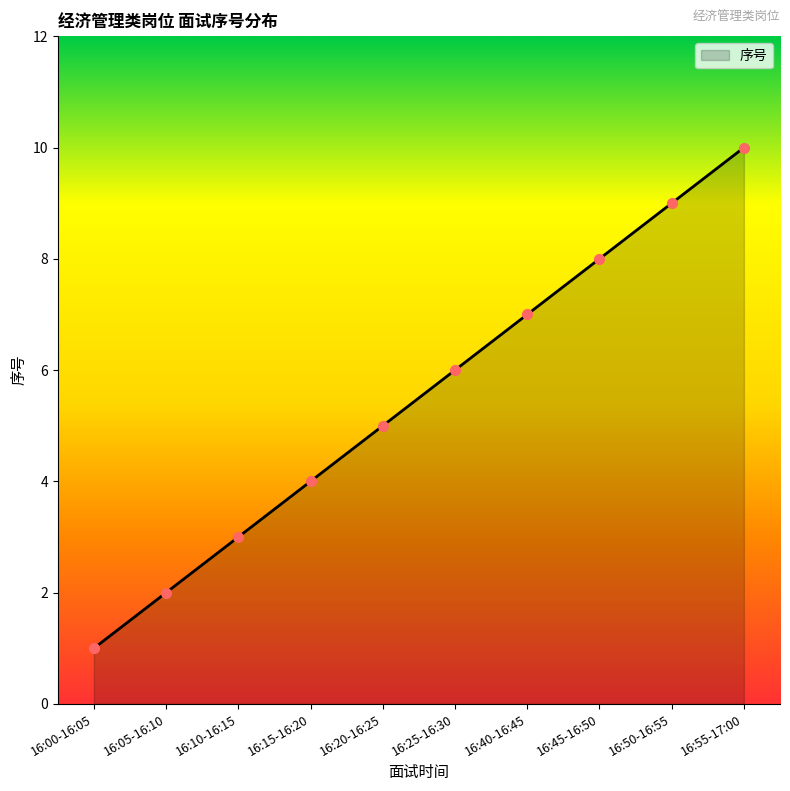

Where is the data nearest to the value 5?

16:20-16:25